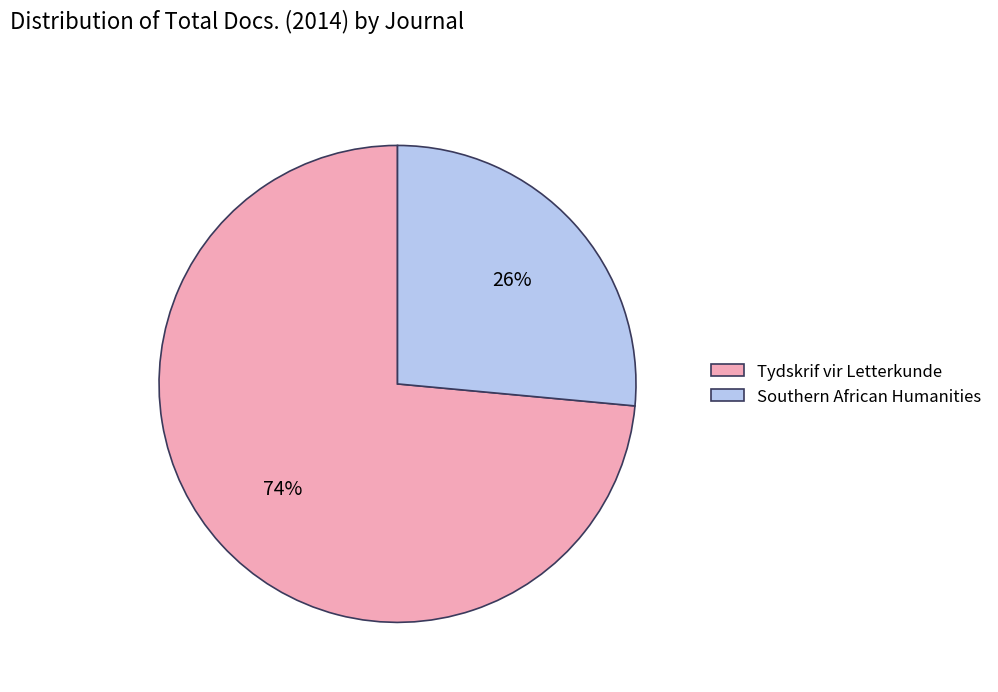

To the nearest percent, what percentage of the pie is Southern African Humanities?

26%